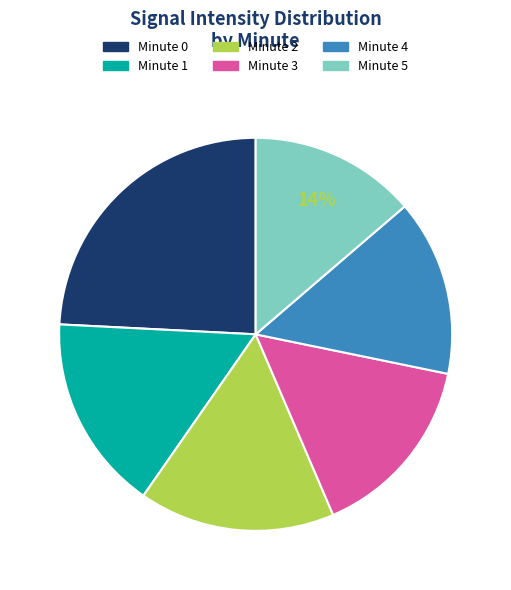

To the nearest percent, what is the average slice percentage?

17%